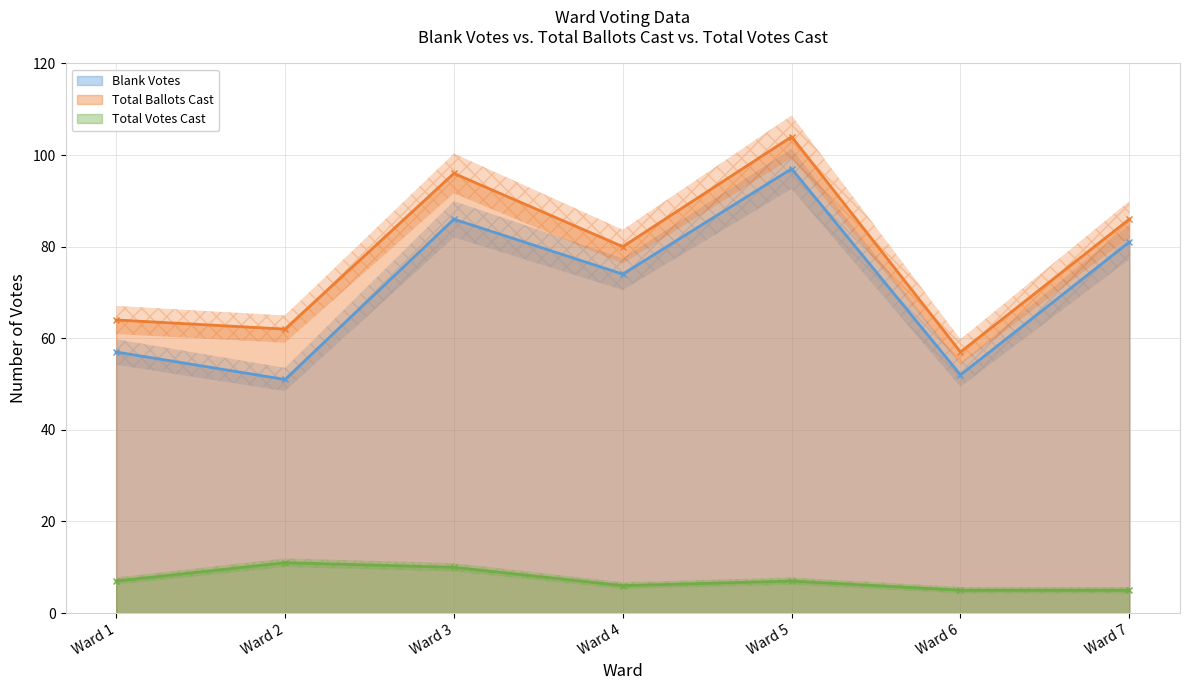

Is the value of Blank Votes at Ward 6 greater than the value of Total Ballots Cast at Ward 1?

No